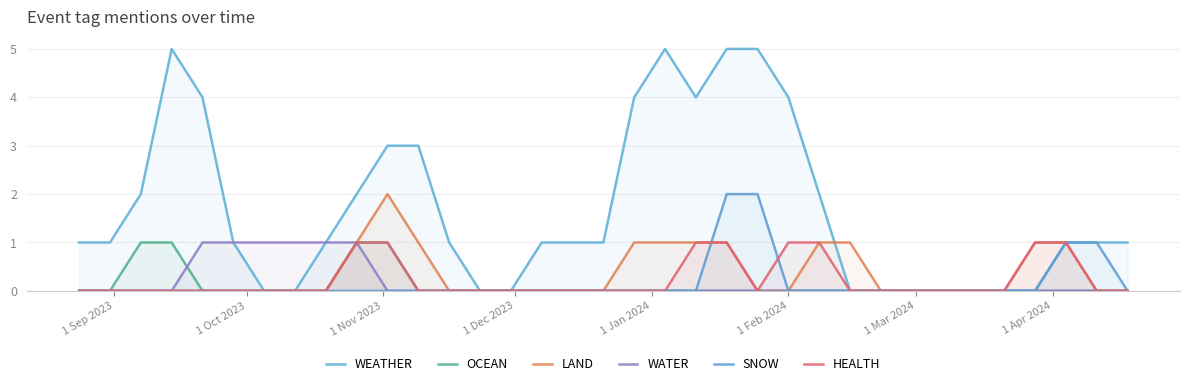

Rank the series by their maximum value, from highest to lowest.

WEATHER, LAND, SNOW, OCEAN, WATER, HEALTH